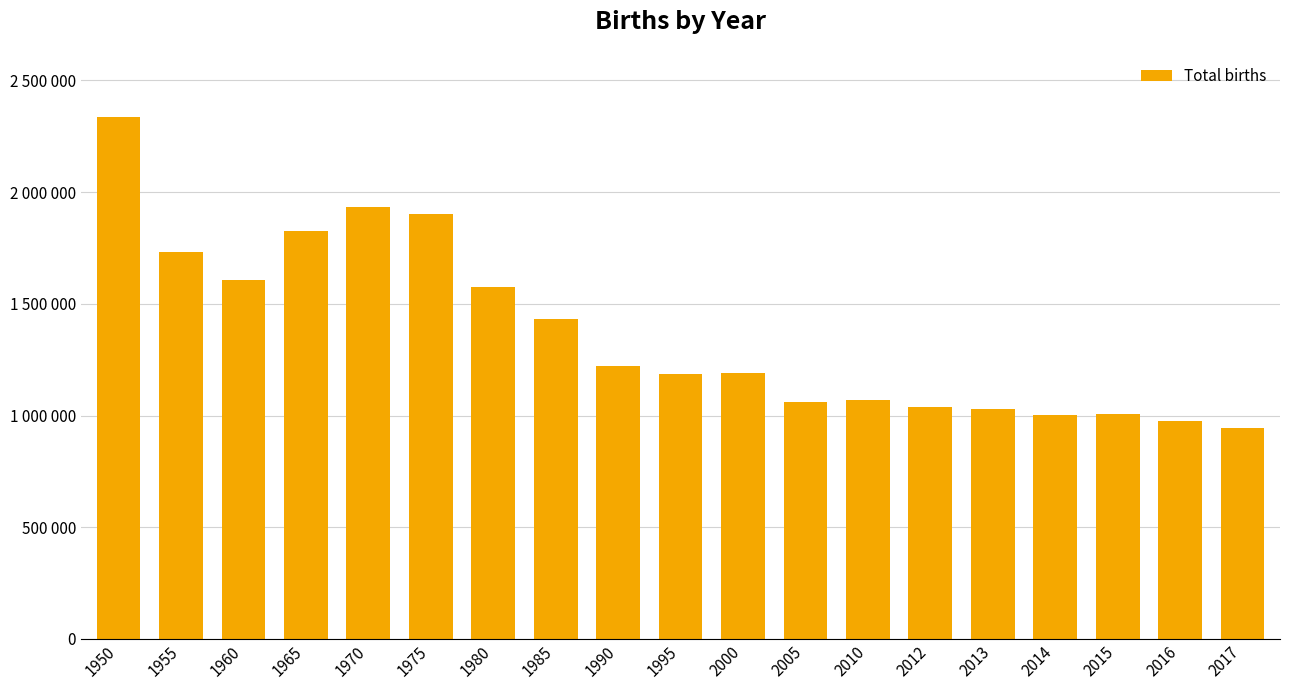

Between 1980 and 1970, which is larger?

1970